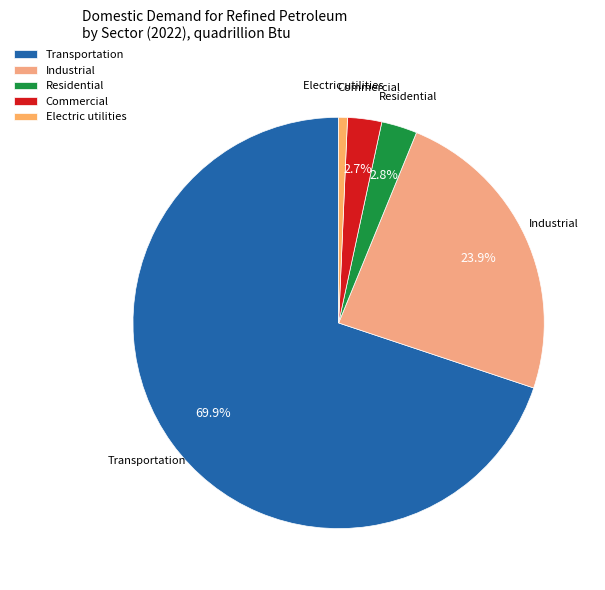

What percentage is NOT represented by Industrial?

76.1%